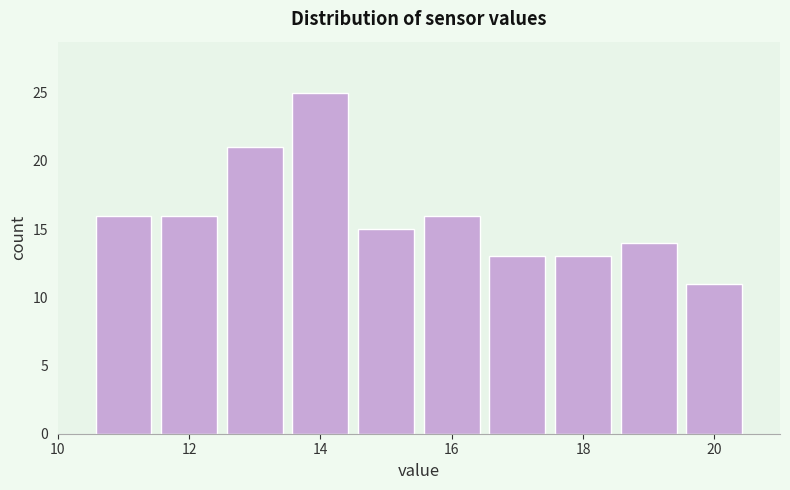

Which range on the x-axis has the tallest bar?

13.5 to 14.5